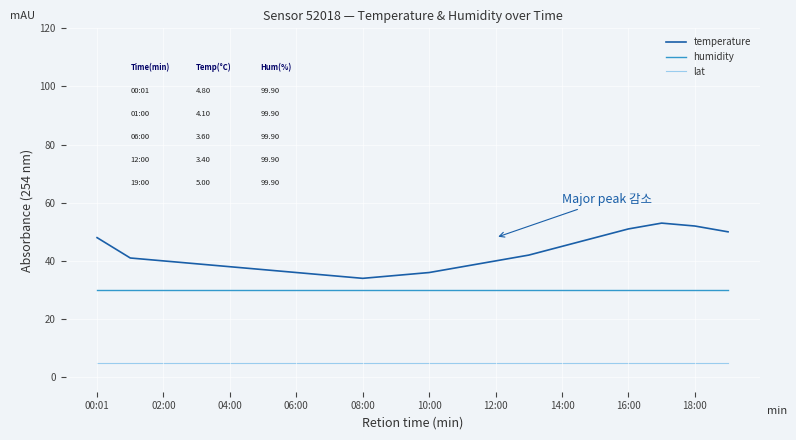

What is the difference between the maximum and minimum values in the temperature series?

19.0